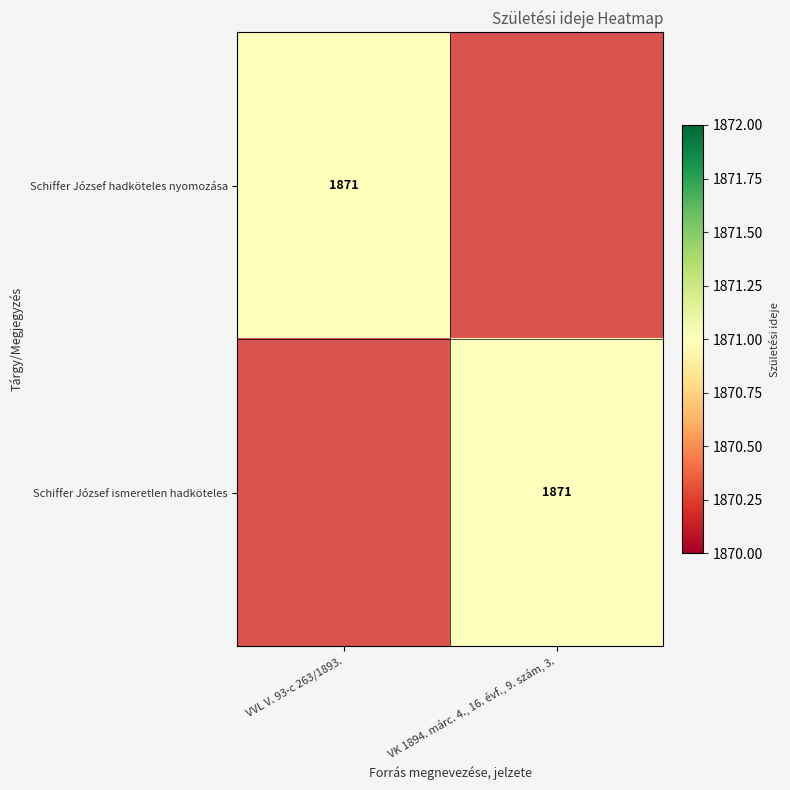

The Schiffer József ismeretlen hadköteles series shows 1871 at VK 1894. márc. 4., 16. évf., 9. szám, 3.. True or false?

True